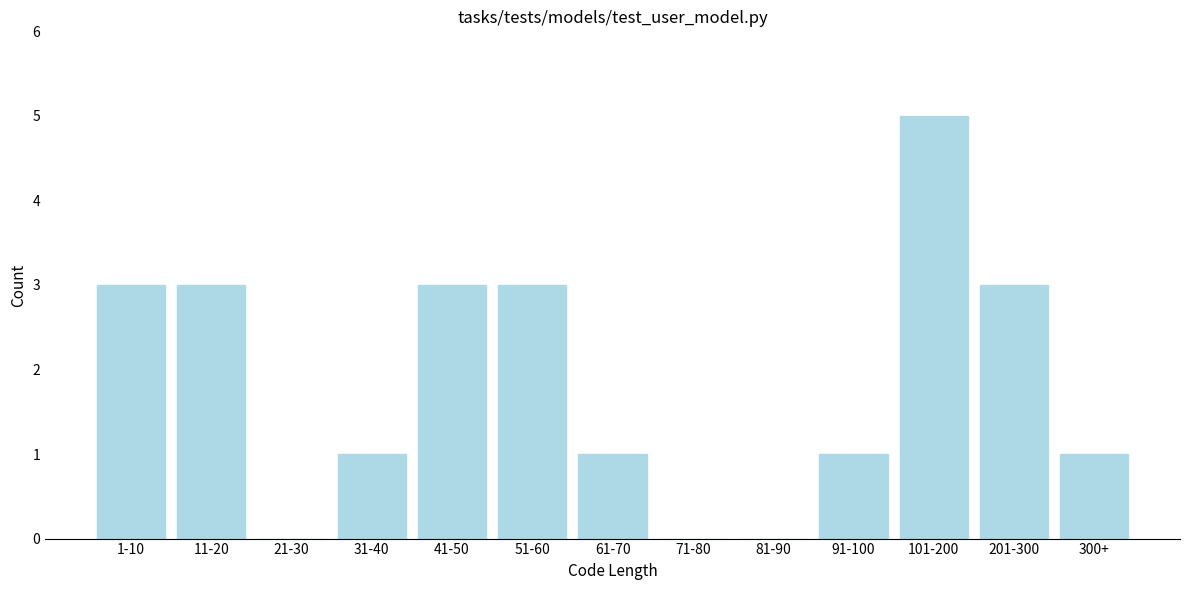

Reading left to right, transcribe all the data shown in this chart.

1-10=3	11-20=3	21-30=0	31-40=1	41-50=3	51-60=3	61-70=1	71-80=0	81-90=0	91-100=1	101-200=5	201-300=3	300+=1